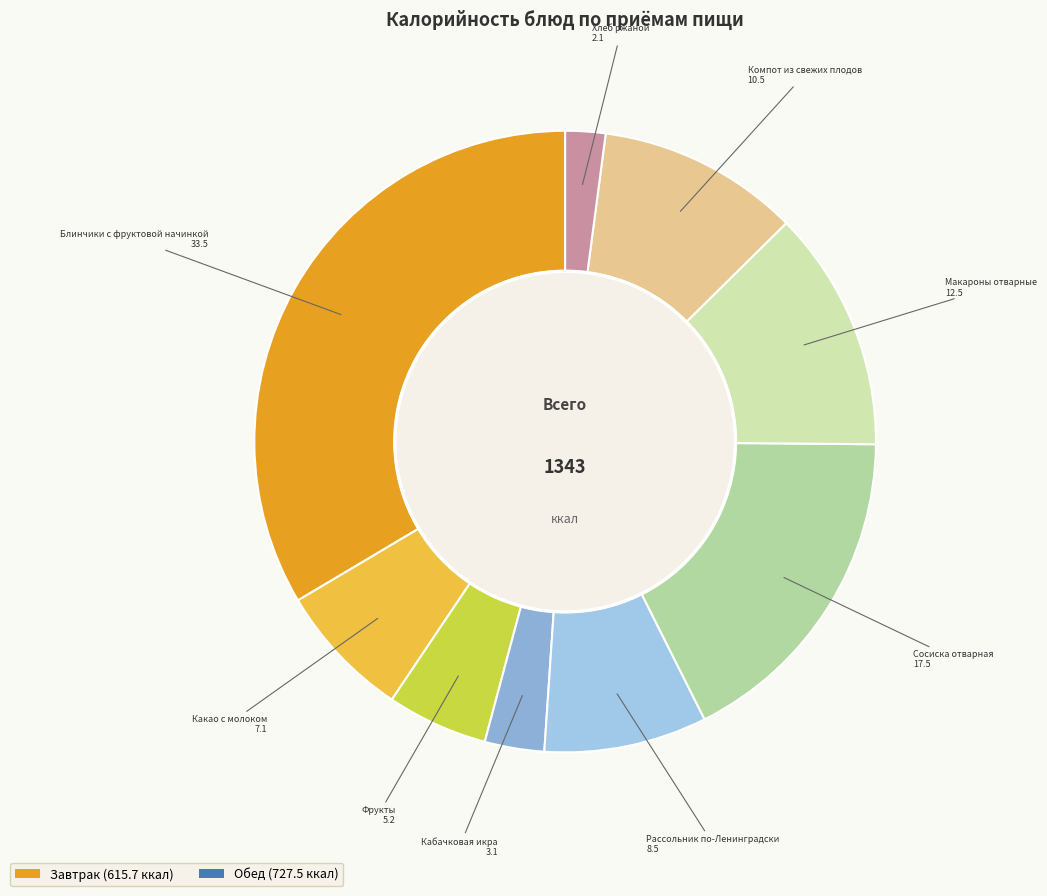

How many slices are in this pie chart?

9